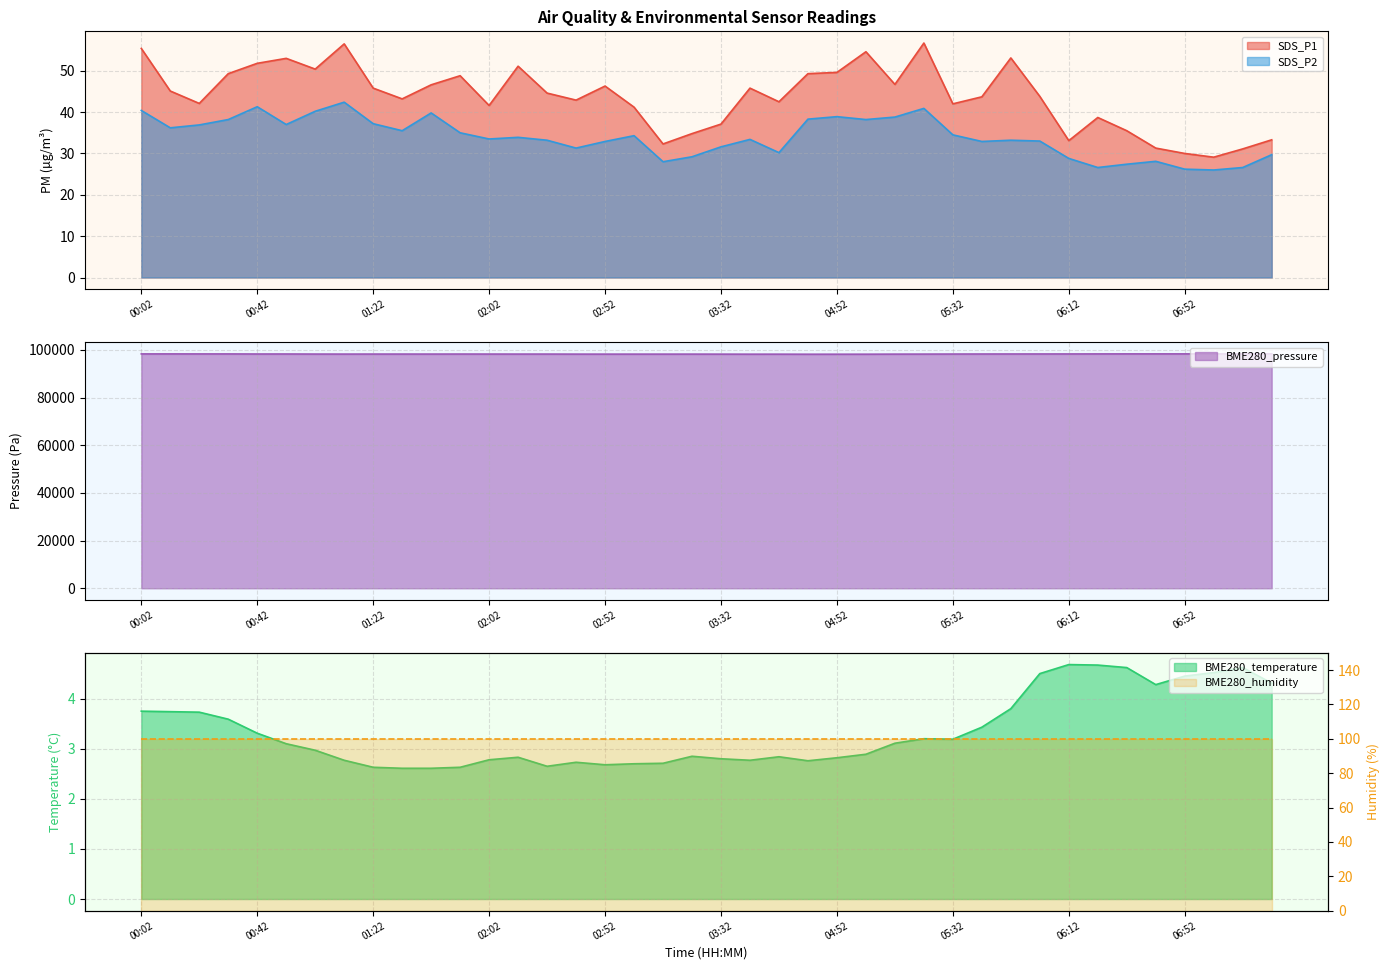

How many data points in SDS_P1 are above 44?

20